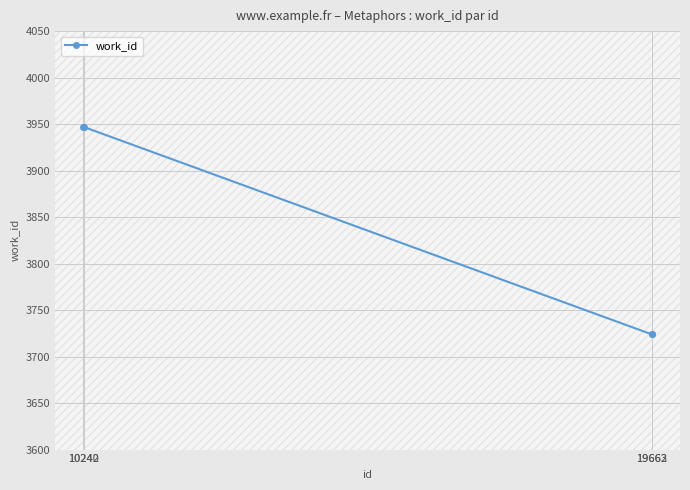

Which category has the lowest value across all series?

19662